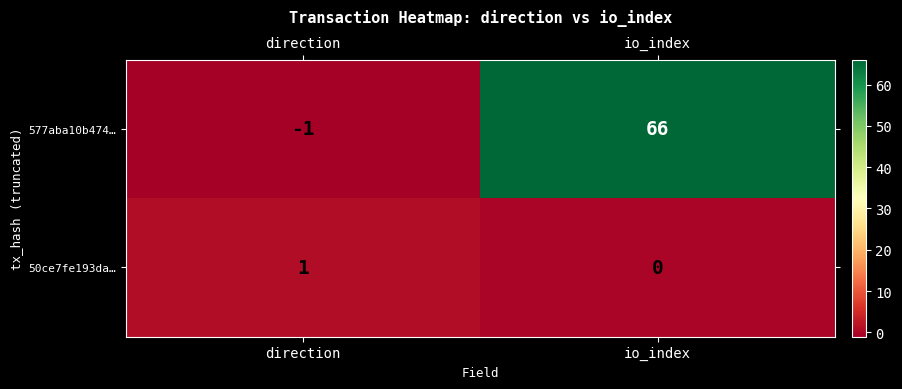

Is it true that 577aba10b474… equals -1 at direction?

True